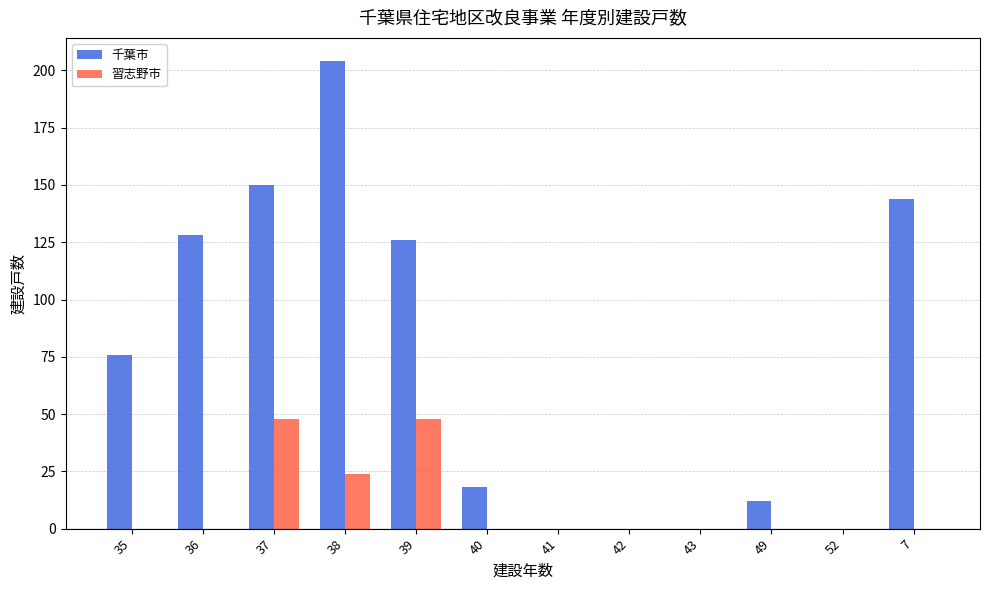

Is the value of 千葉市 at 37 greater than the value of 習志野市 at 36?

Yes